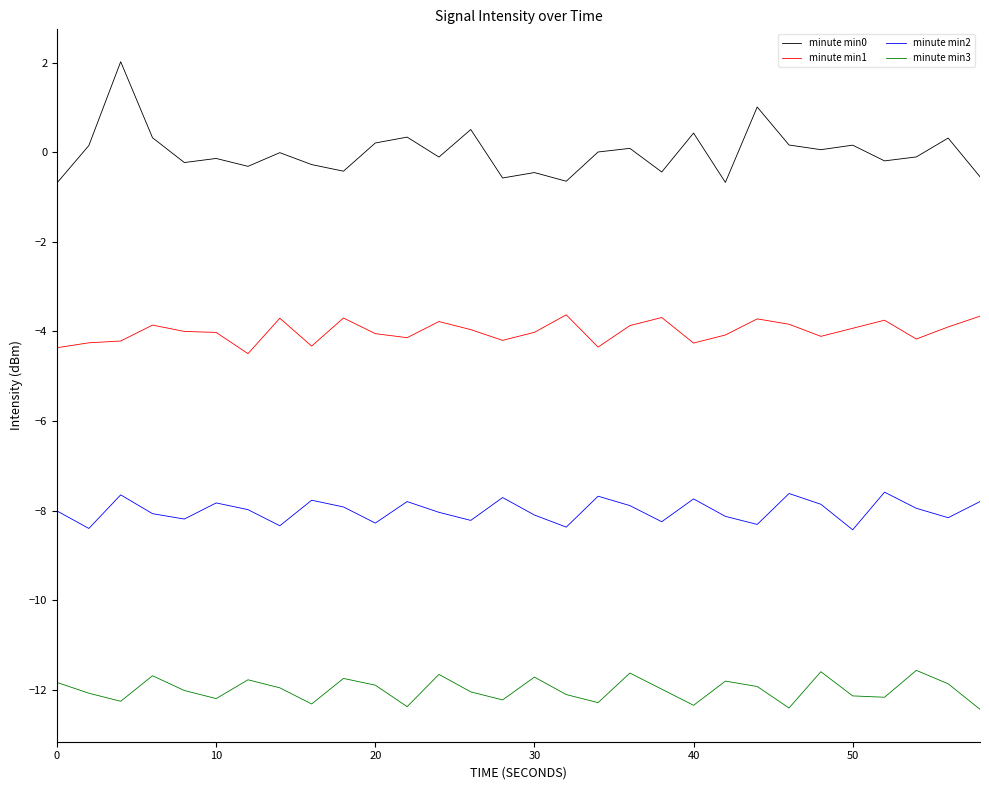

What is the minimum value shown in the chart?

-12.4